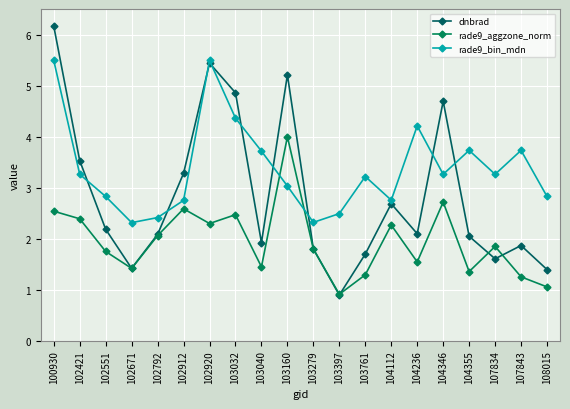

The rade9_bin_mdn series shows 2.8 at 108015. True or false?

True